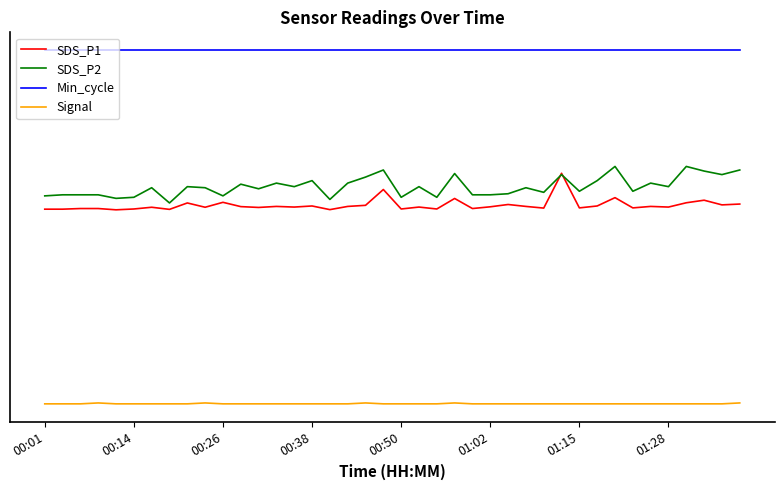

Is this an area chart (filled region under the line)?

No